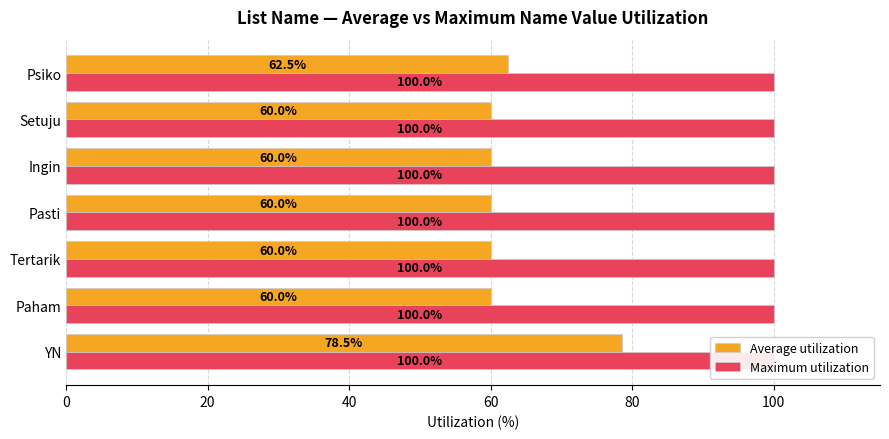

The value of Average utilization at Setuju is 27.9. True or false?

False